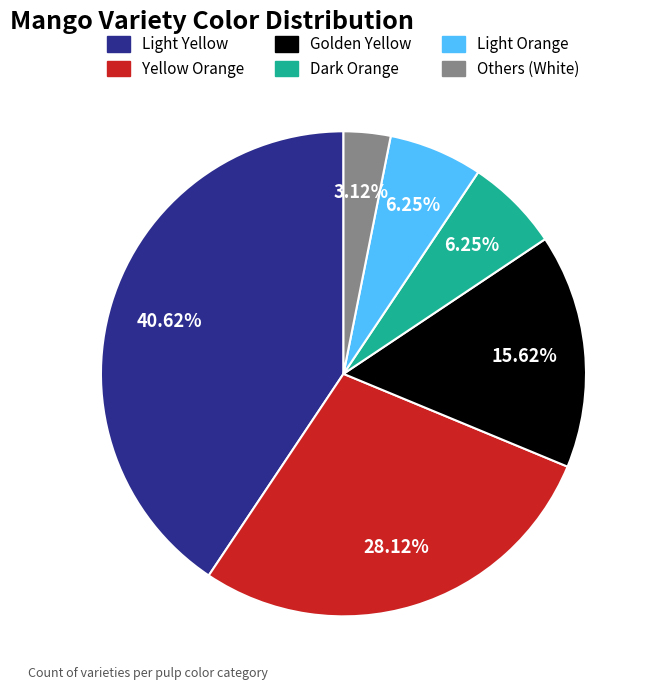

Approximately how many times larger is the value at Yellow Orange compared to Light Yellow?

0.7